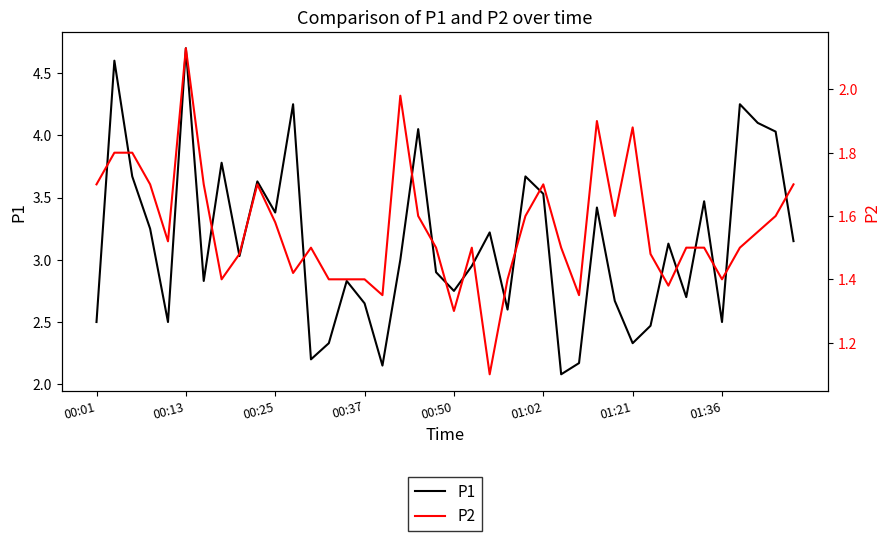

What is the difference between the highest and lowest values at 33?

1.2